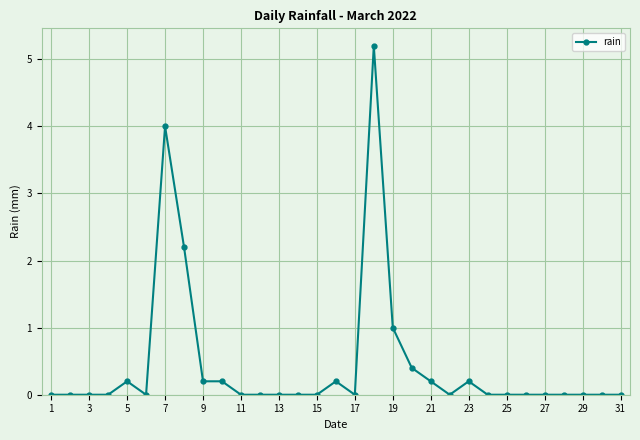

What is the value of the 5th point from the left?

0.2